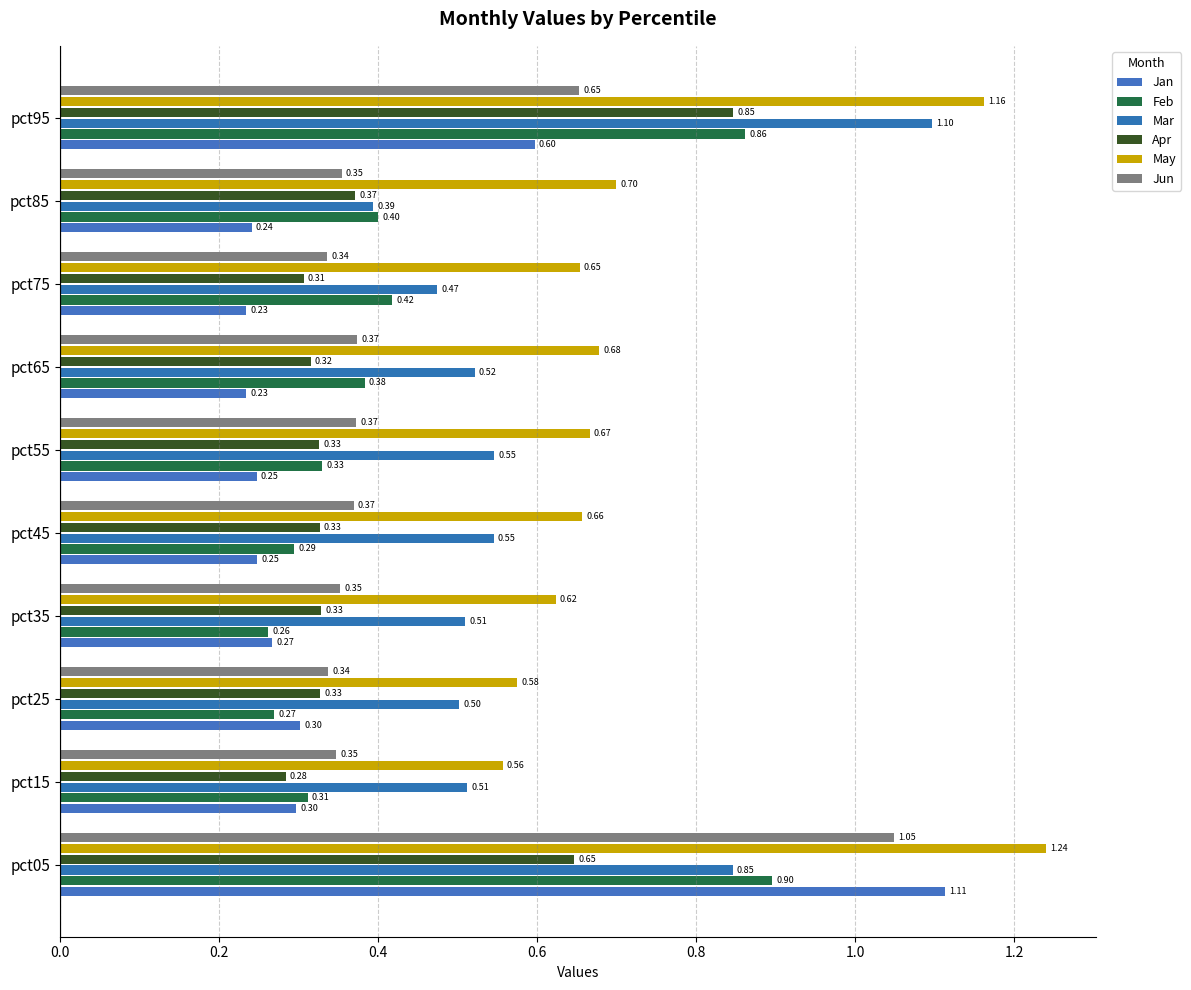

How many data points does each series have?

10